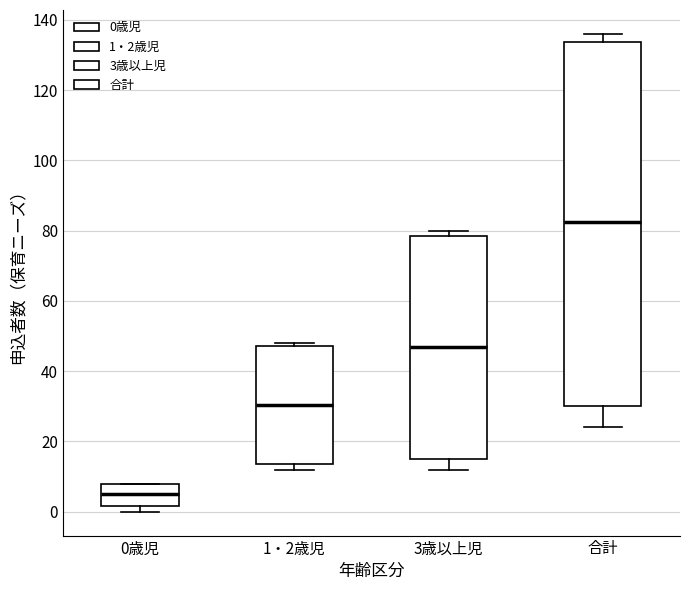

Which box has the highest median line?

合計